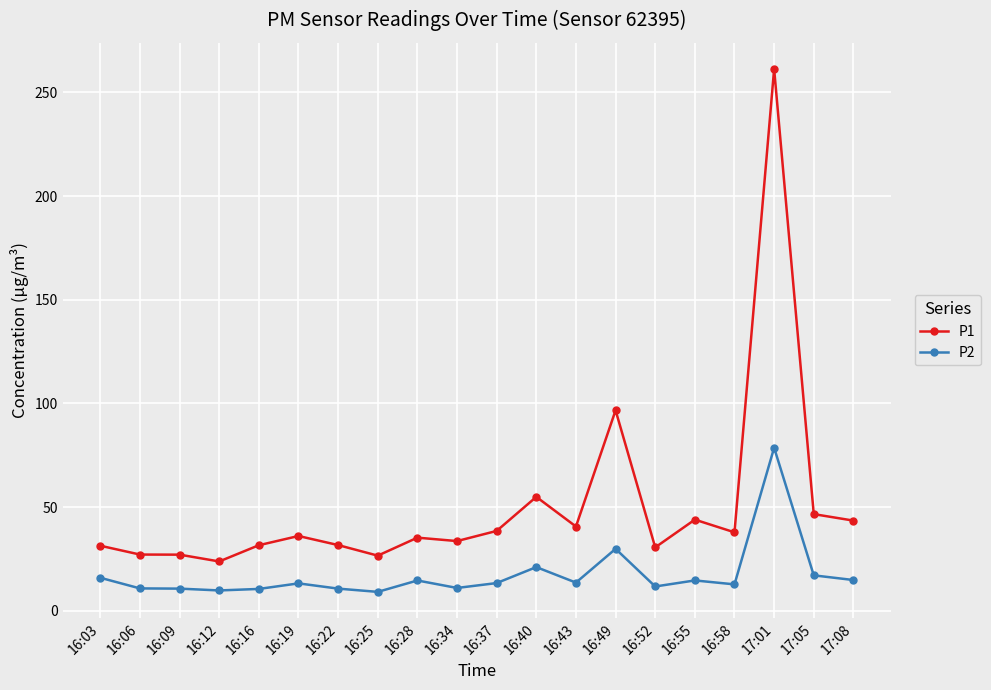

How many data points does each series have?

20